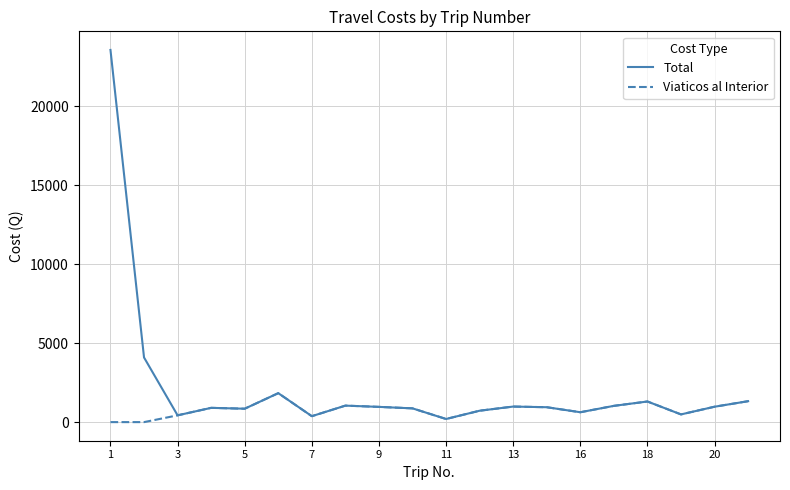

Rank the series by their average value, from highest to lowest.

Total, Viaticos al Interior